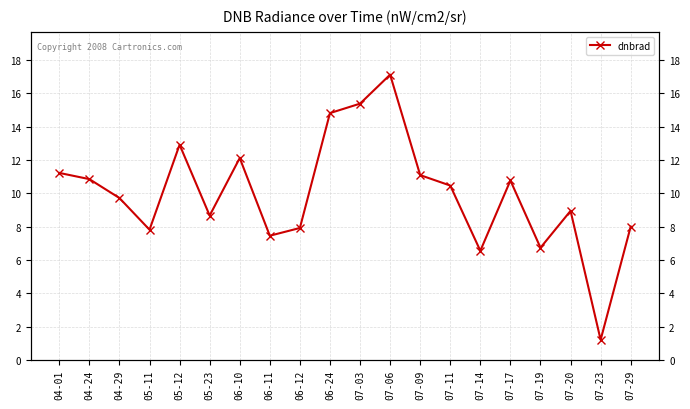

Reading right to left, list all the values displayed in this chart.

8.0	1.2	8.9	6.7	10.8	6.5	10.5	11.1	17.1	15.4	14.8	7.9	7.5	12.1	8.7	12.9	7.8	9.7	10.8	11.2